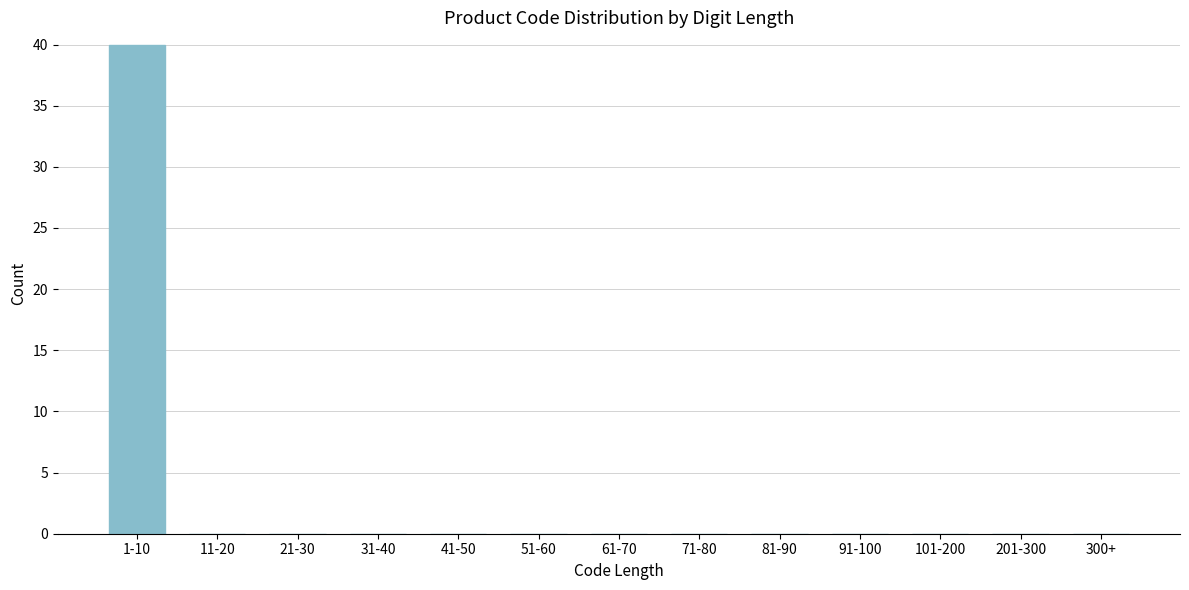

Reading left to right, what are all the values shown in this chart?

1-10=40	11-20=0	21-30=0	31-40=0	41-50=0	51-60=0	61-70=0	71-80=0	81-90=0	91-100=0	101-200=0	201-300=0	300+=0